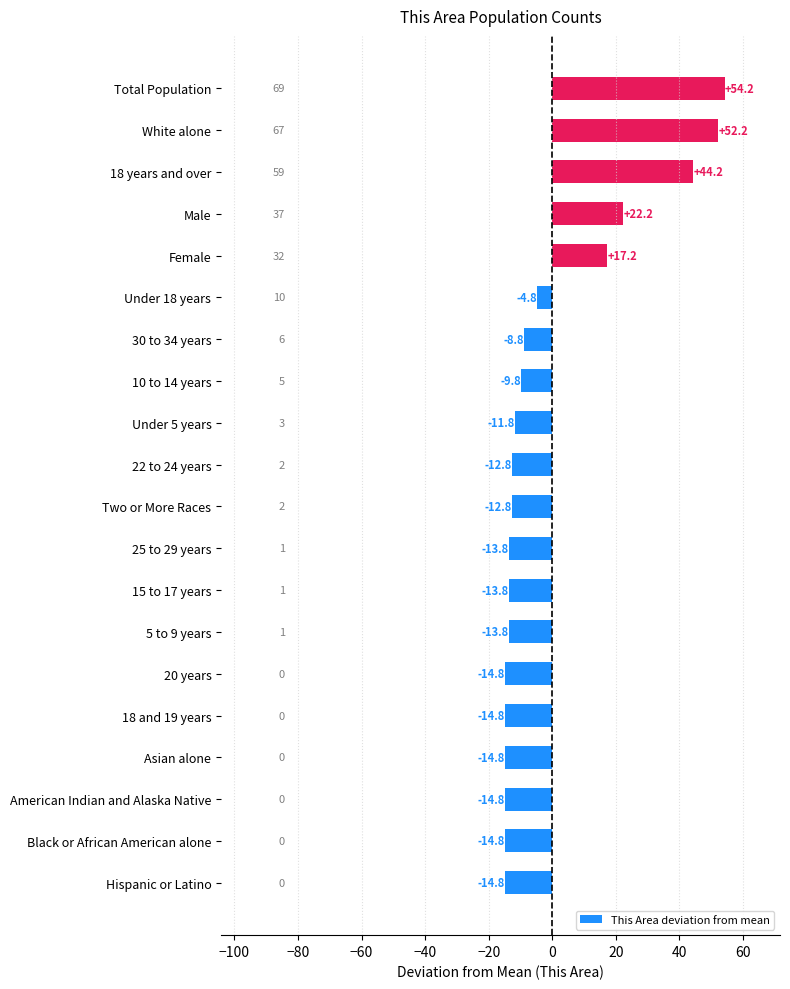

What is the change in value from Two or More Races to 30 to 34 years?

+4.0